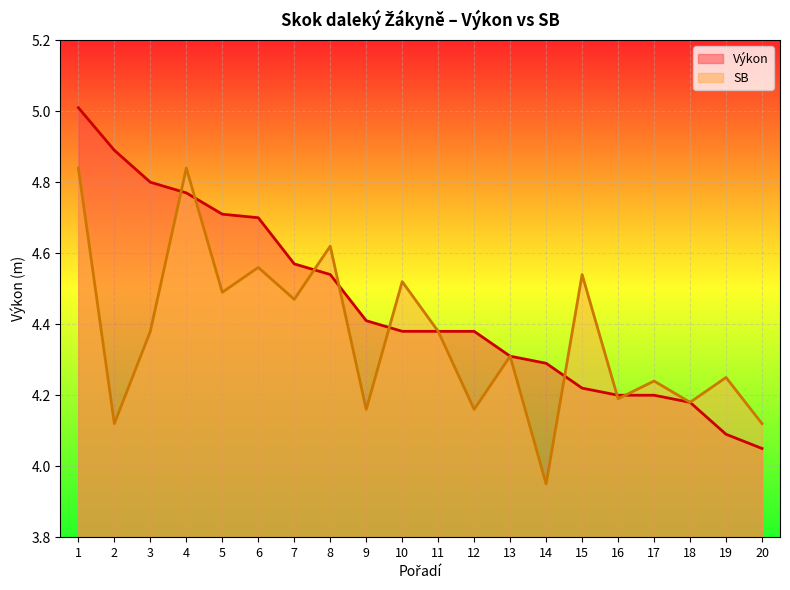

List the series in order of their overall mean, lowest first.

SB, Výkon